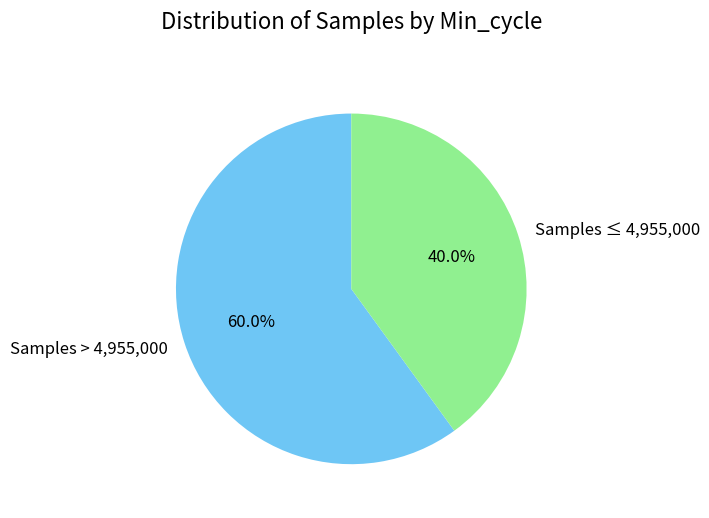

Rank the categories by value from highest to lowest.

Samples > 4,955,000, Samples ≤ 4,955,000